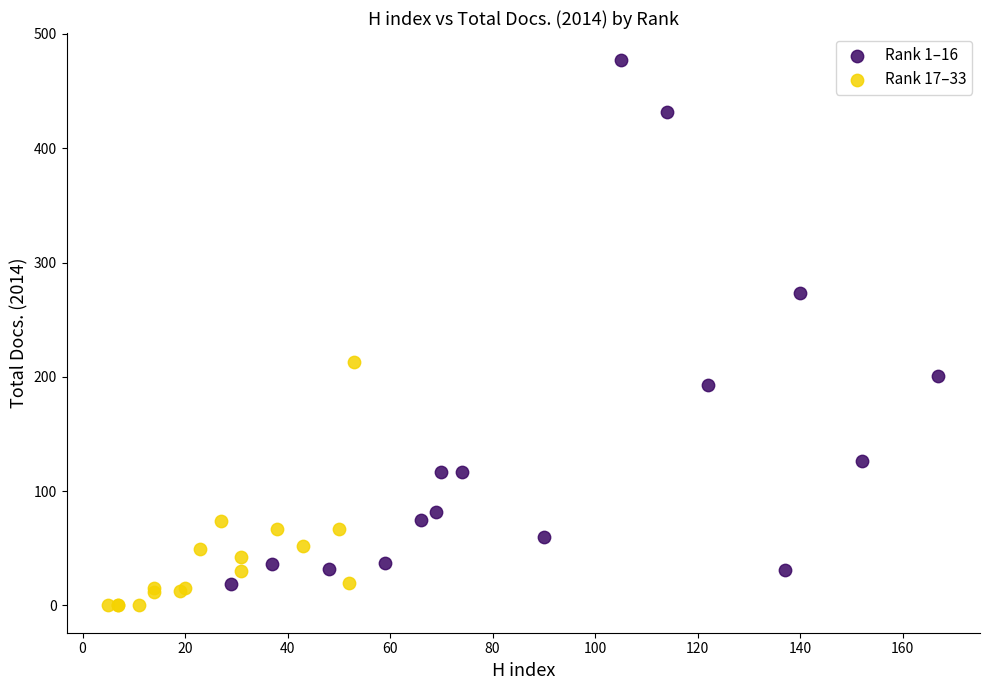

What are all the series names shown in the legend?

Rank 1–16, Rank 17–33